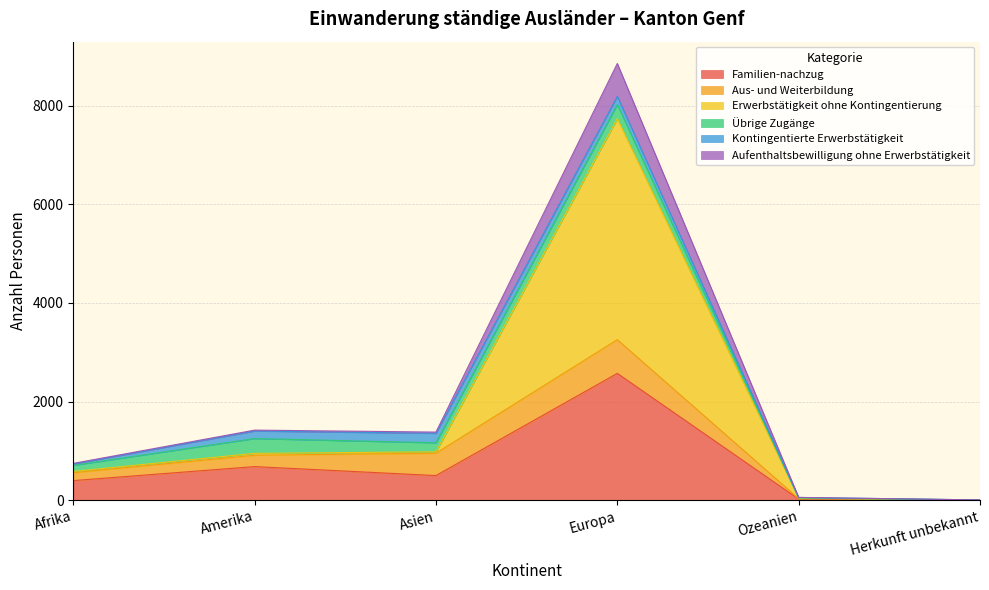

True or false: Familien-nachzug has more than 0 points higher than both neighbors.

True